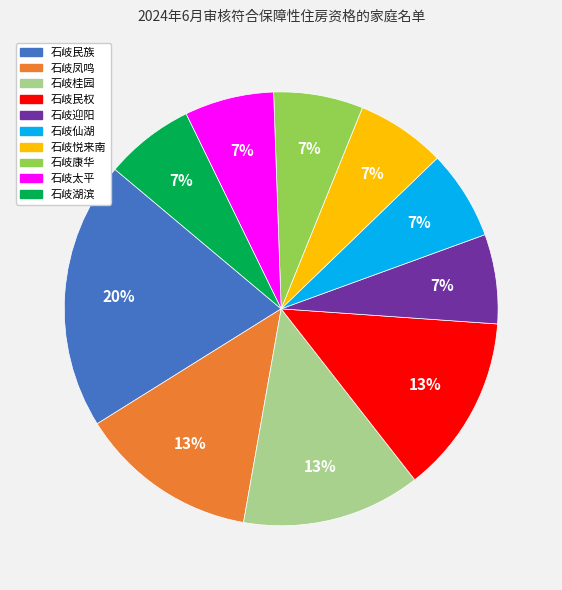

Count the number of slices in the pie.

10